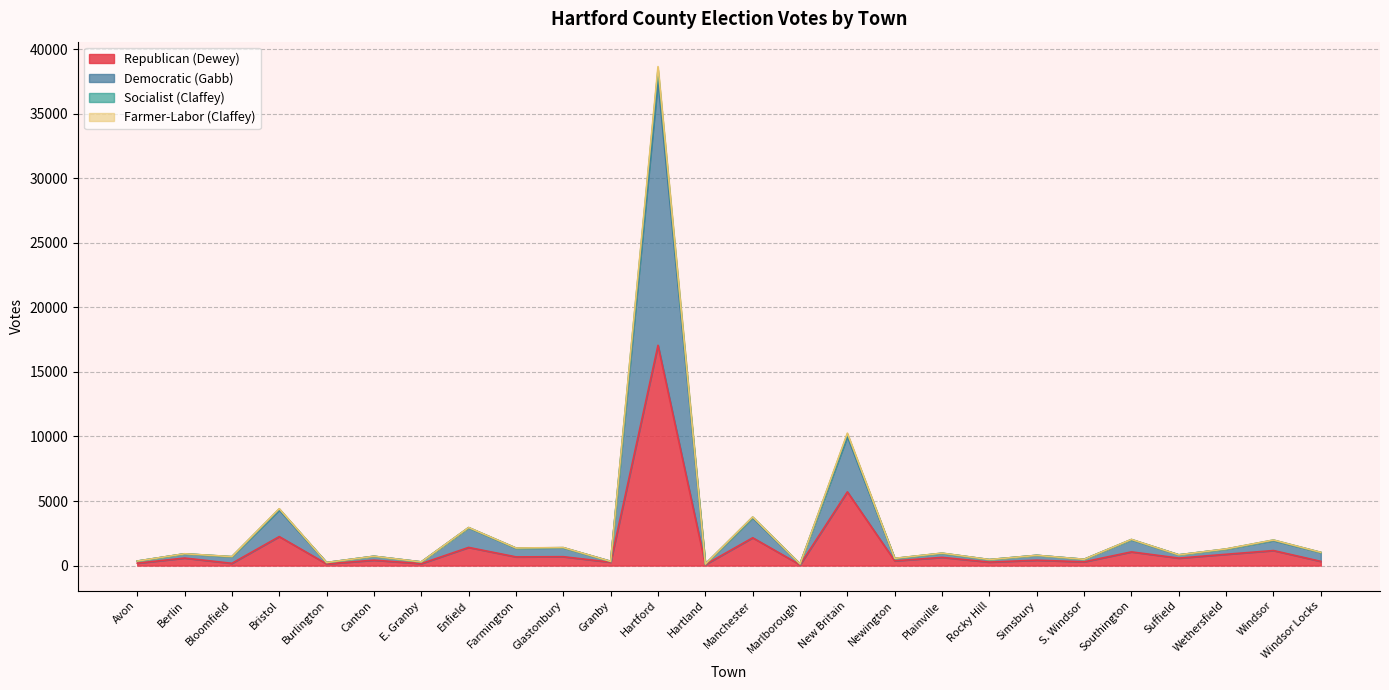

At which category is the sum across all series the highest?

Hartford